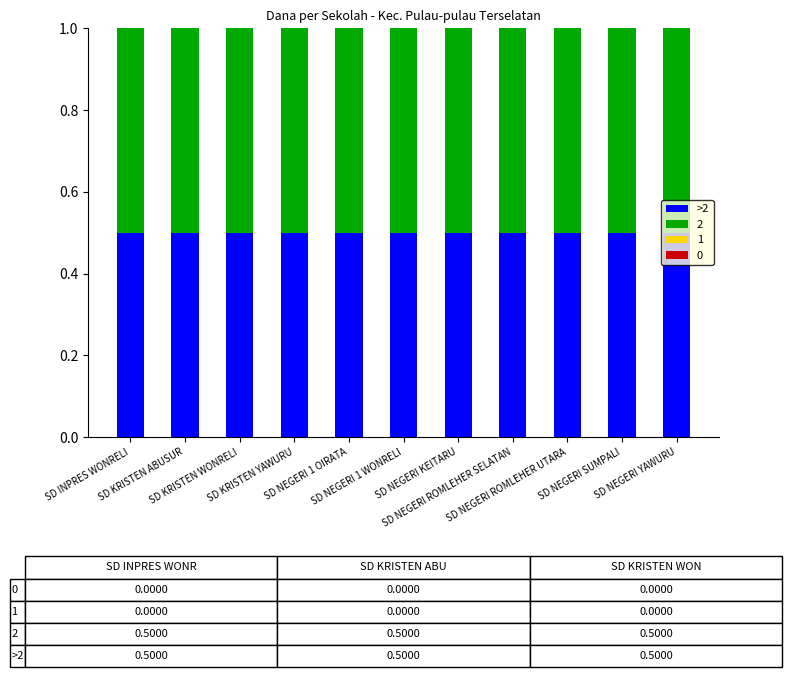

Which category has the lowest value in the Pemberian Dari Aktivasi Nominasi (Dana) series?

SD INPRES WONRELI